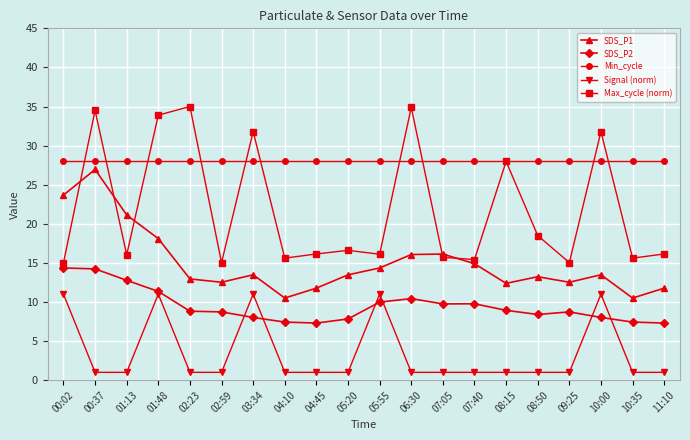

What is the minimum value shown in the chart?

1.0